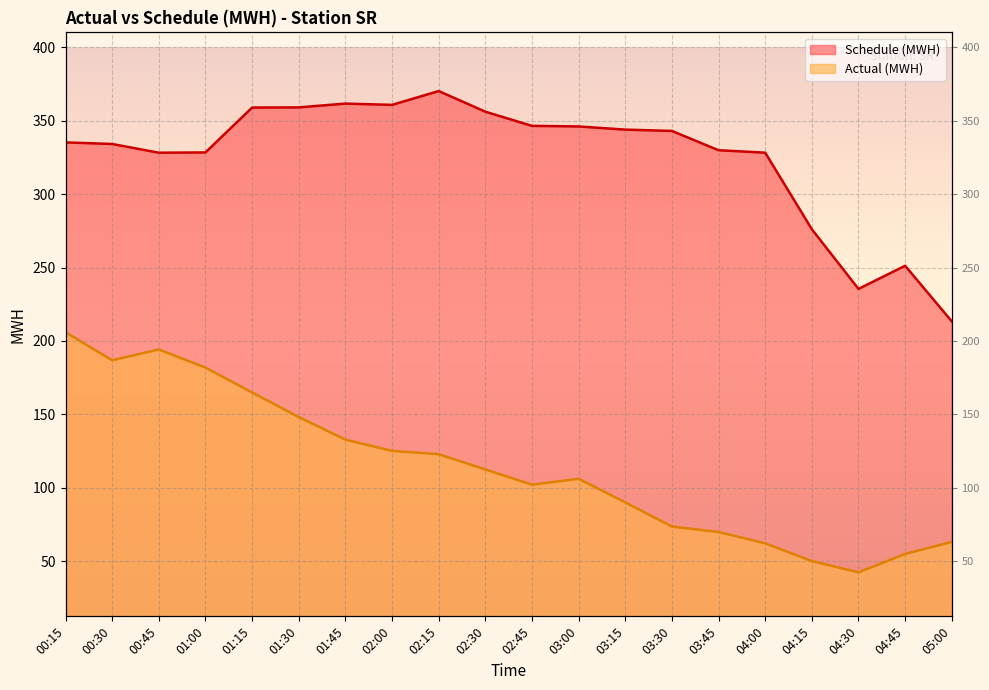

At 00:45, list the series in order from largest to smallest.

Schedule (MWH), Actual (MWH)